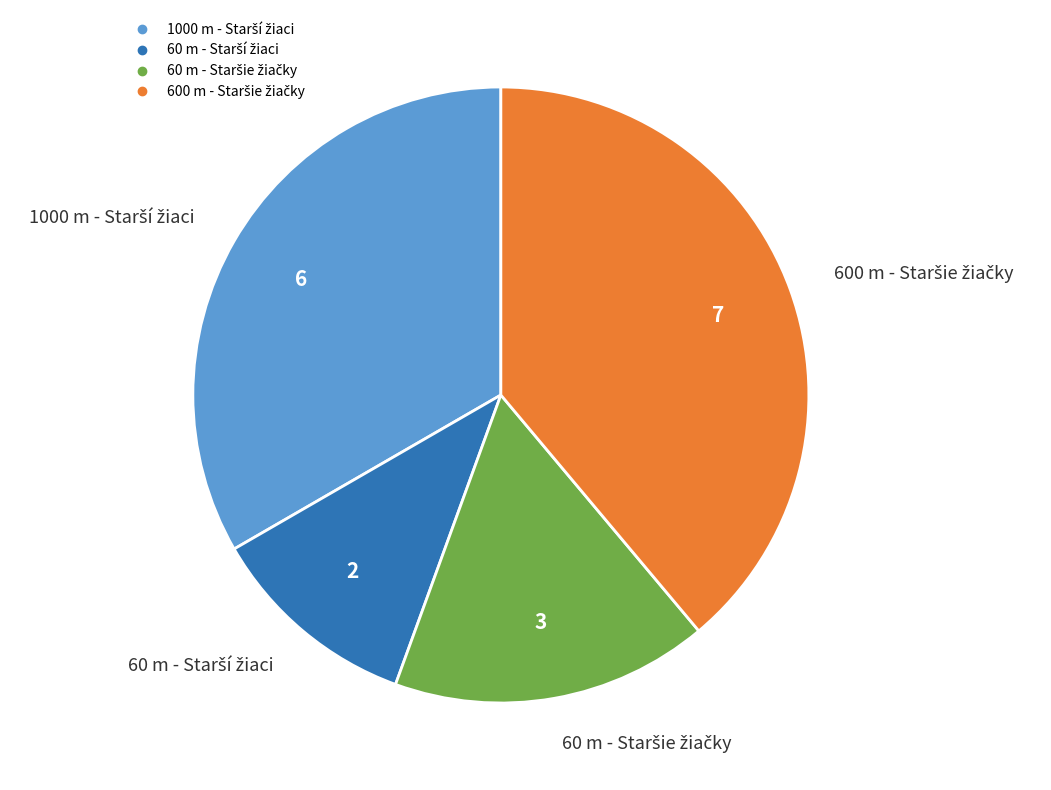

Is there a majority slice in this chart?

No